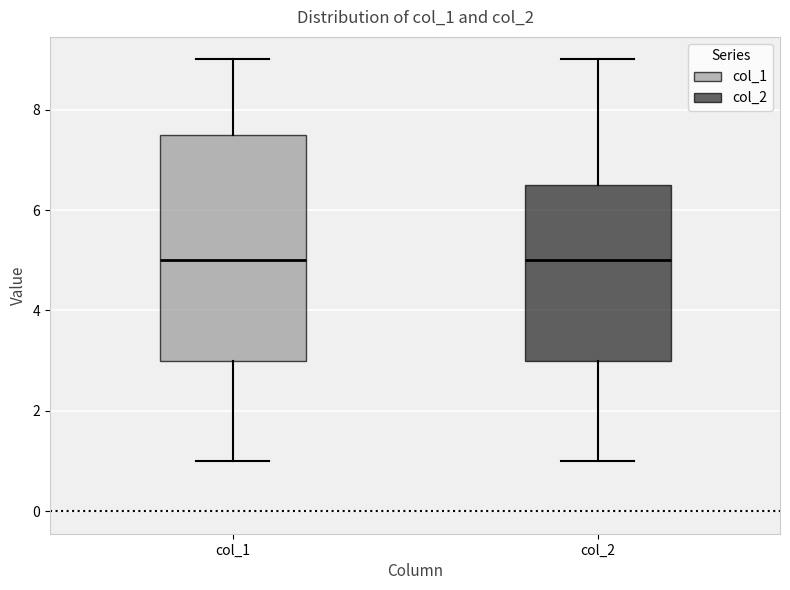

Reading left to right, transcribe this box plot: for each box, give where its median line is, the range the box spans, and where its two whiskers end, as read against the y-axis. The values are not printed on the chart, so give them approximately, as read against the axis.

col_1: median 5.0, box 3.0 to 7.6, whiskers 1.0 to 9.0
col_2: median 5.0, box 3.0 to 6.6, whiskers 1.0 to 9.0